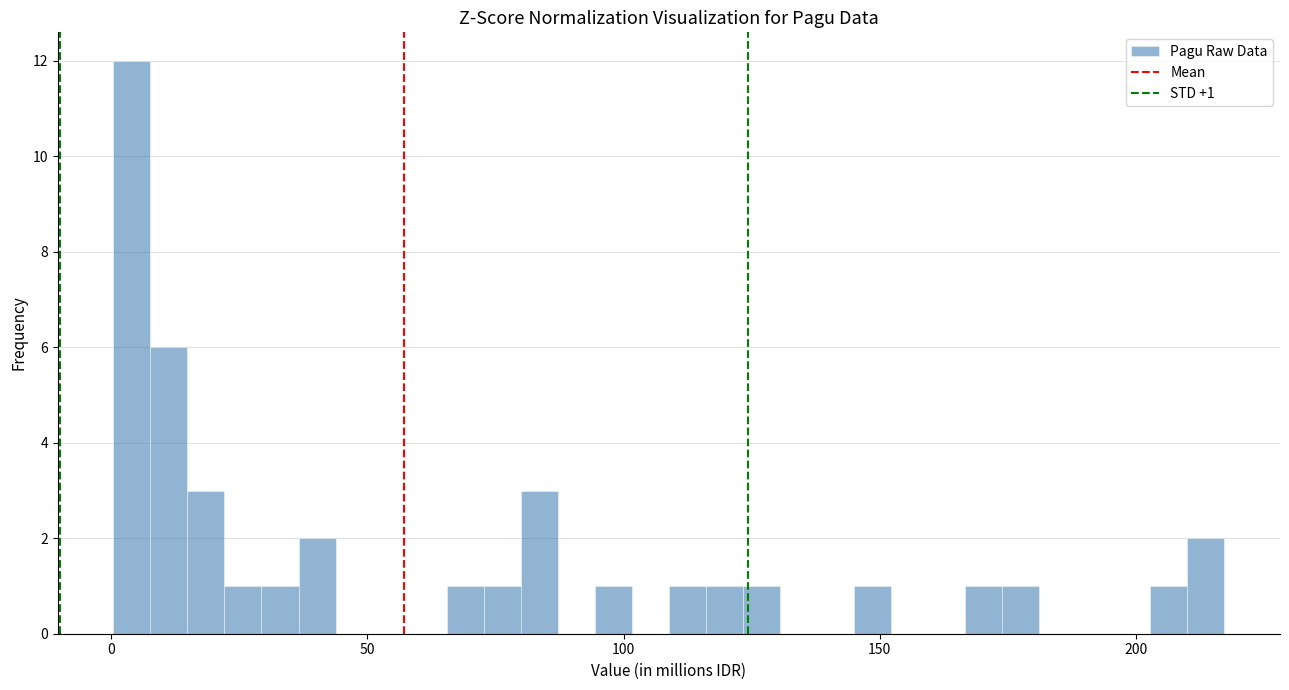

Read against the x-axis, roughly where is the centre of the tallest bar?

5